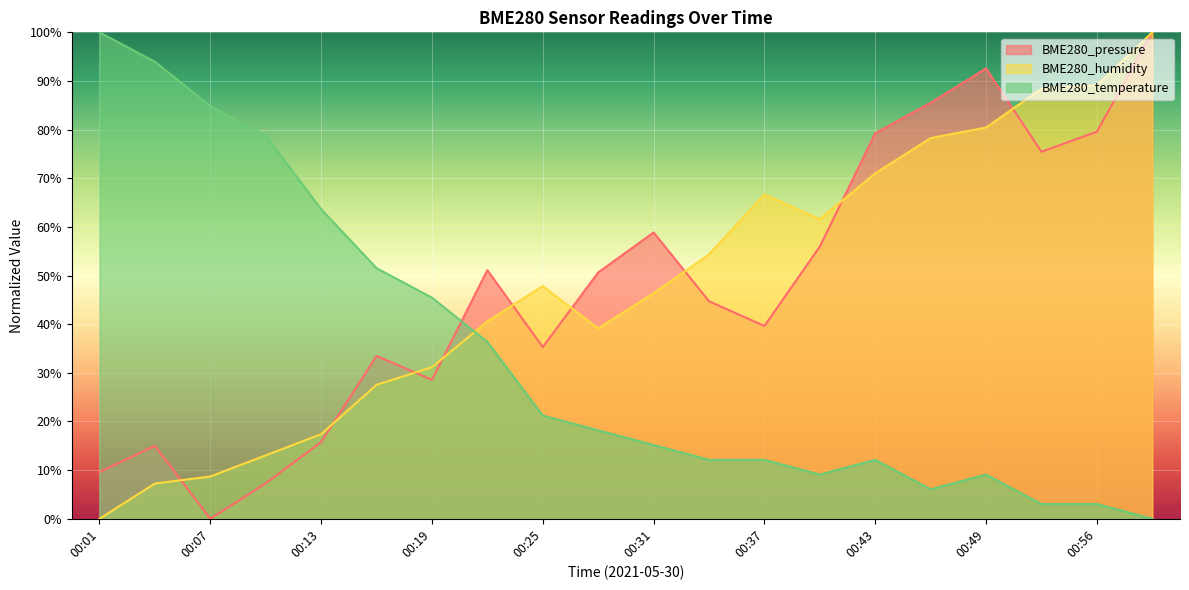

The BME280_temperature series shows 15.2 at 00:31. True or false?

True